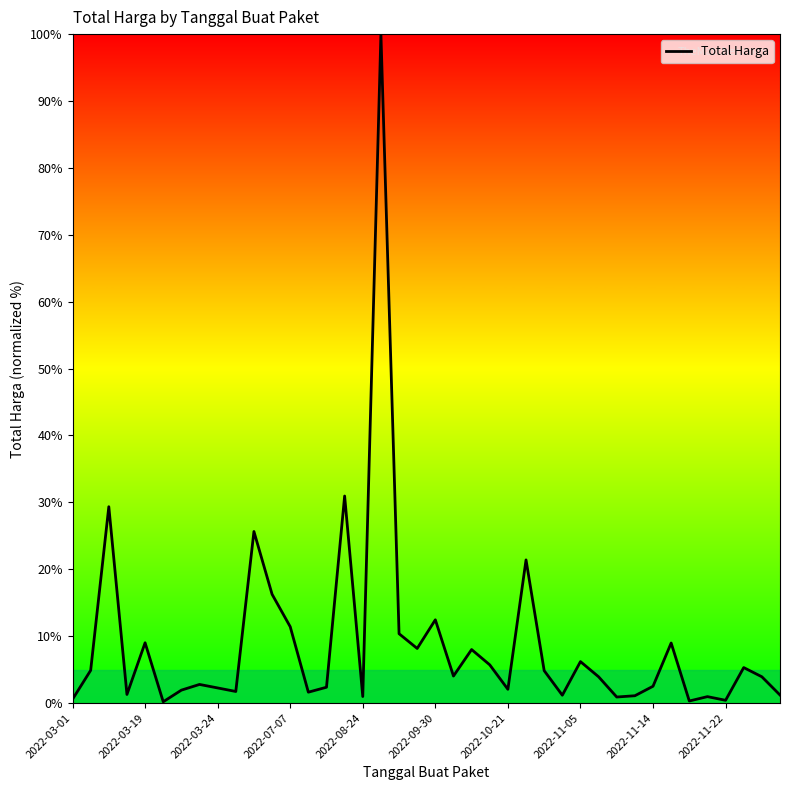

What is the maximum value shown in the chart?

100.0